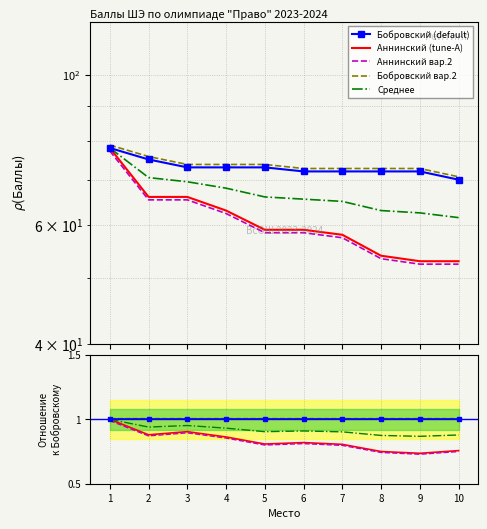

The Аннинский вар.2 series shows 62.4 at 4. True or false?

True